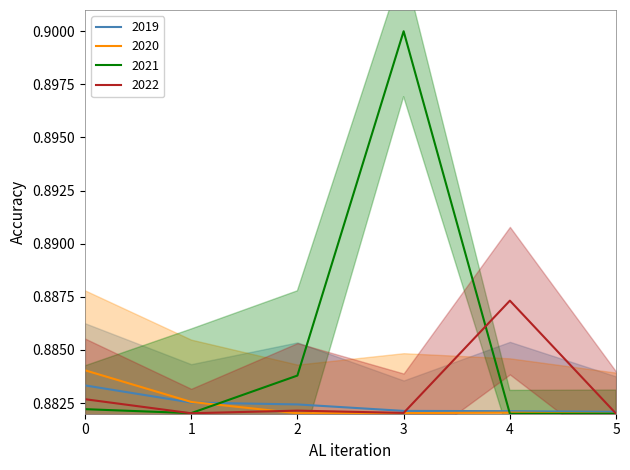

The value of 2021 at 1 is 0.2. True or false?

False